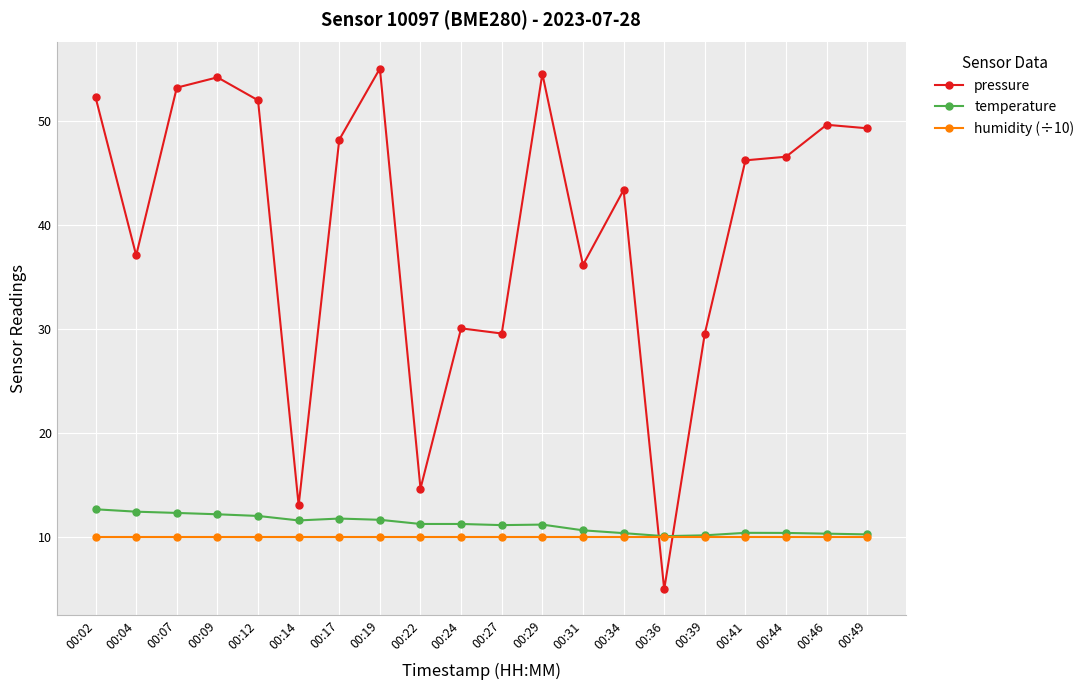

Rank the series by their maximum value, from lowest to highest.

humidity (÷10), temperature, pressure